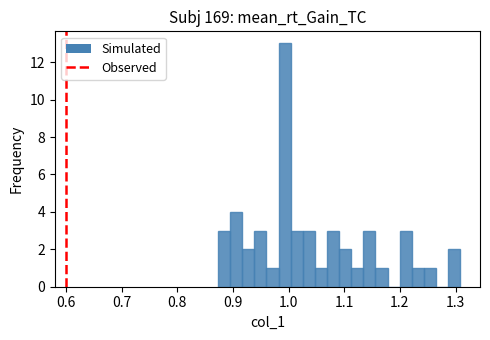

Read against the x-axis, roughly where is the centre of the tallest bar?

0.99